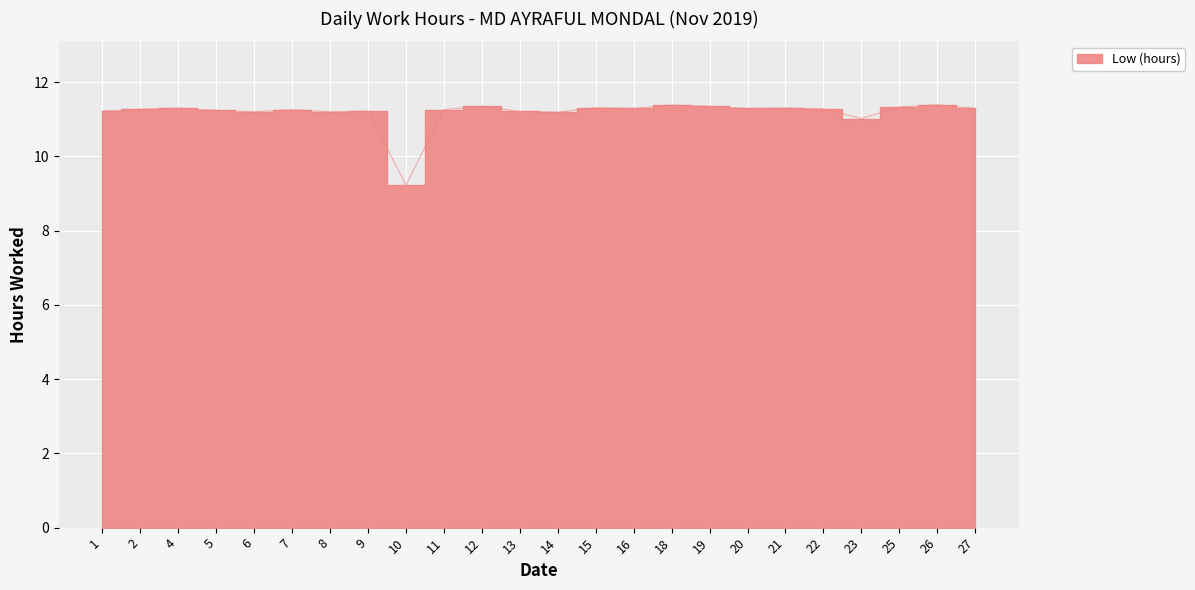

At which category does the data reach its first local valley?

6